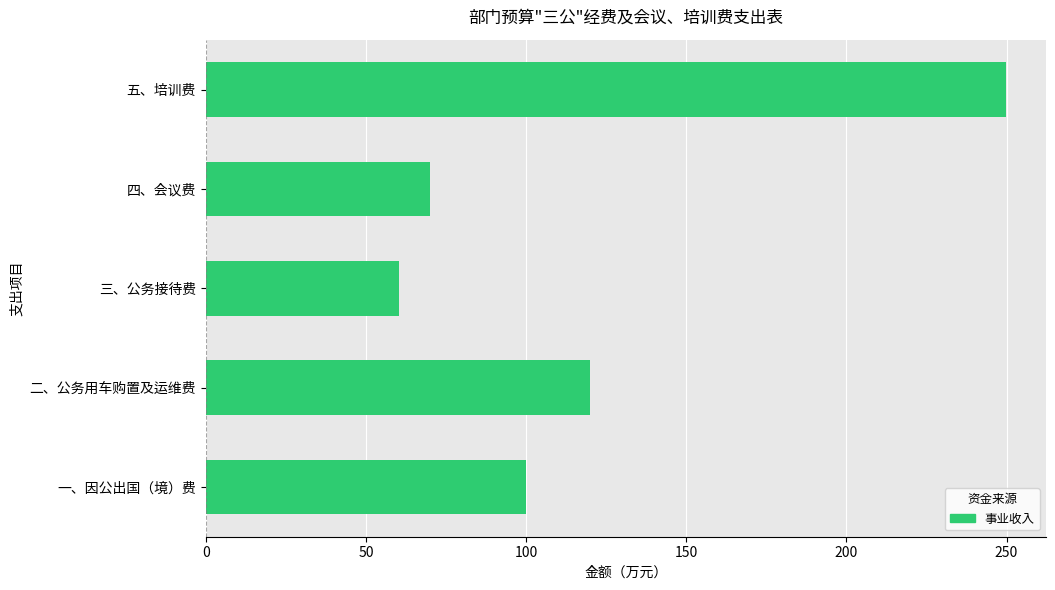

True or false: the data shows 70.0 at 四、会议费.

True